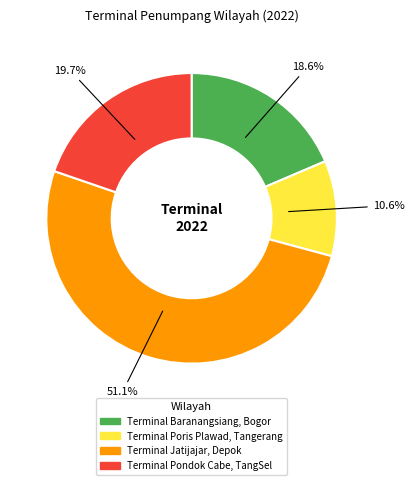

How many slices are in this pie chart?

4